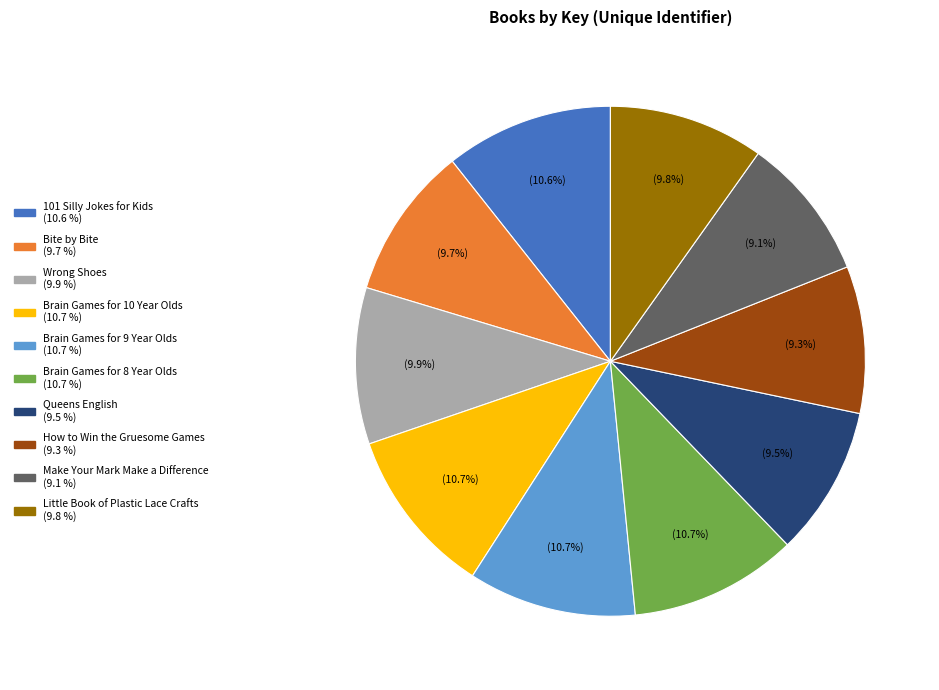

To the nearest percent, what is the combined percentage of Brain Games for 10 Year Olds and Make Your Mark Make a Difference?

20%